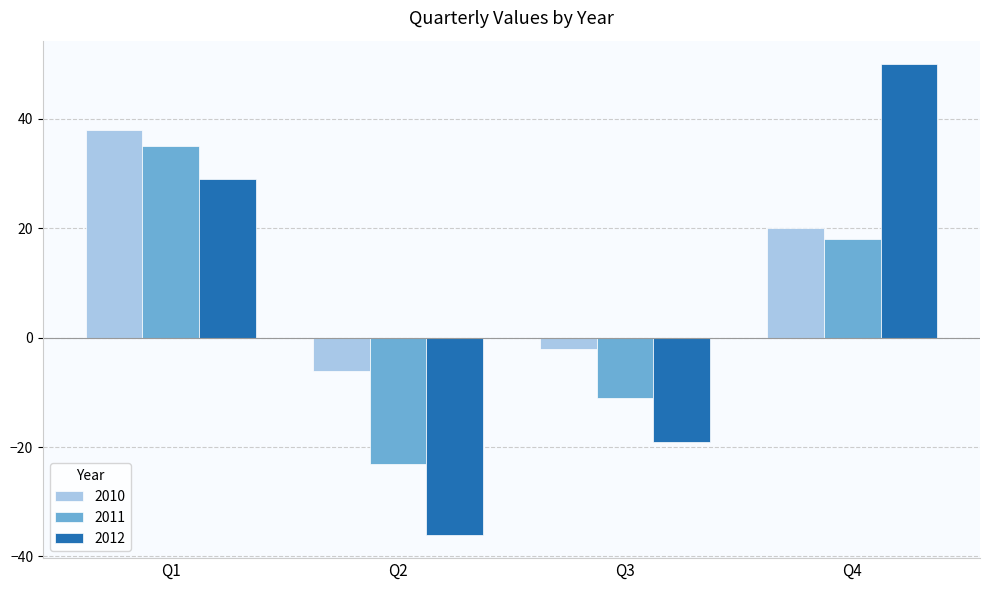

What are all the series names shown in the legend?

2010, 2011, 2012